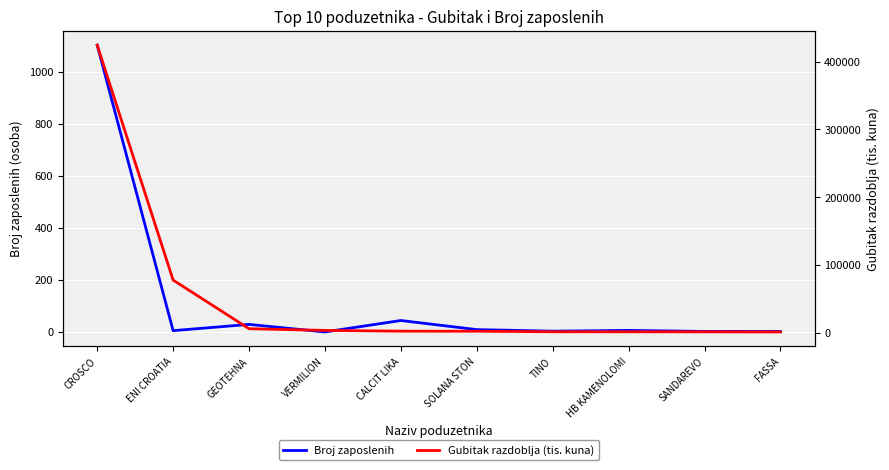

Which category has the highest value in the Broj zaposlenih series?

CROSCO